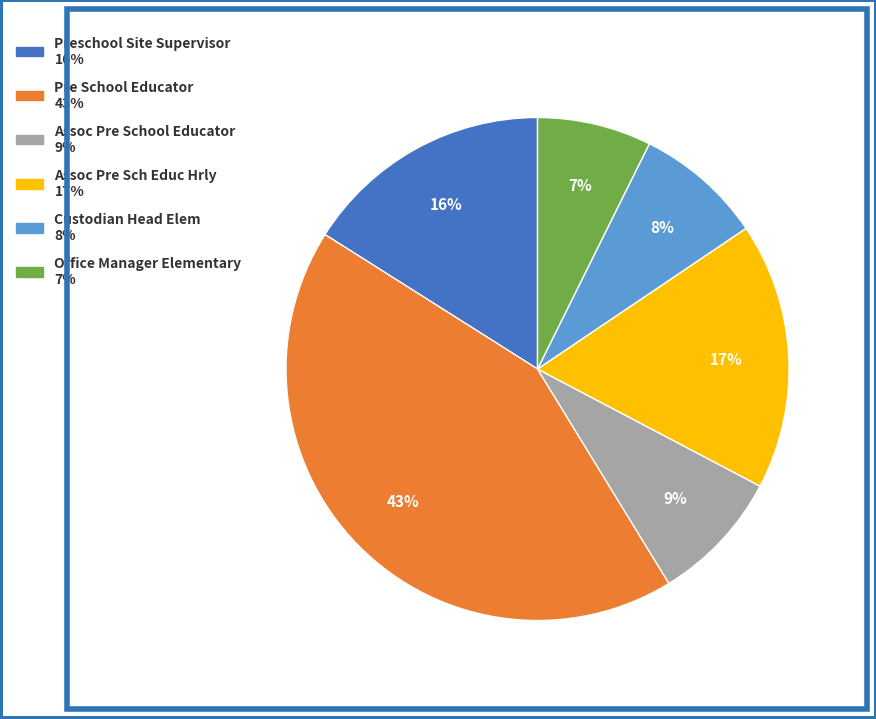

Is Assoc Pre Sch Educ Hrly the majority of the pie?

No